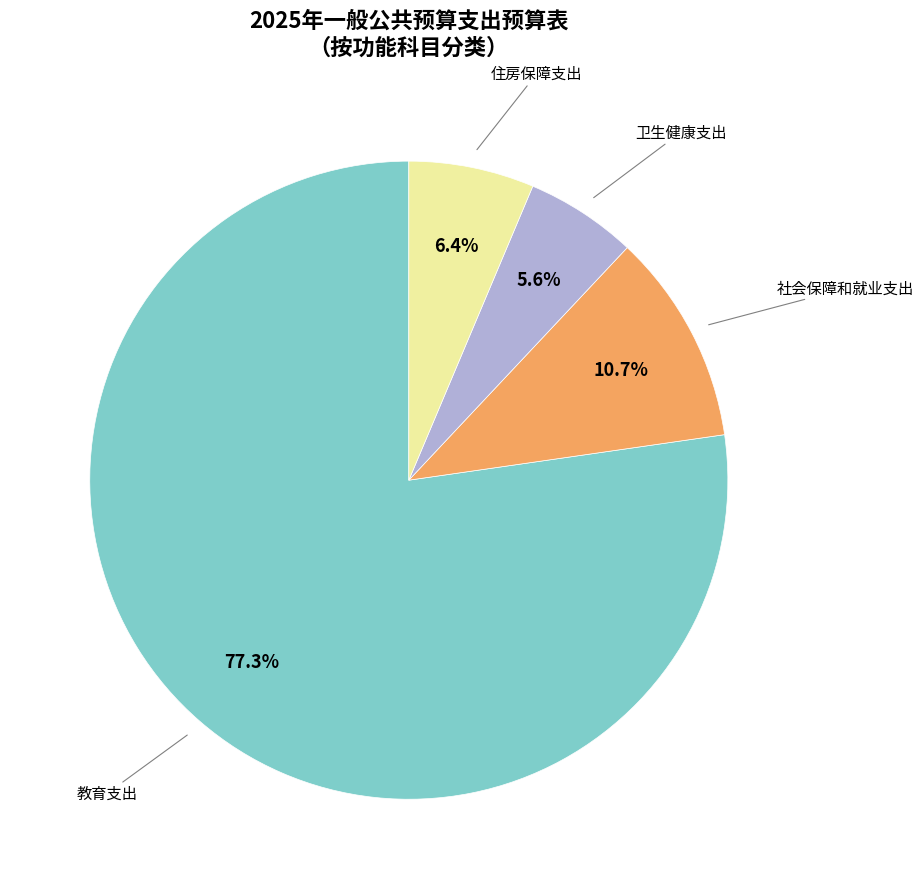

Is there a majority slice in this chart?

Yes